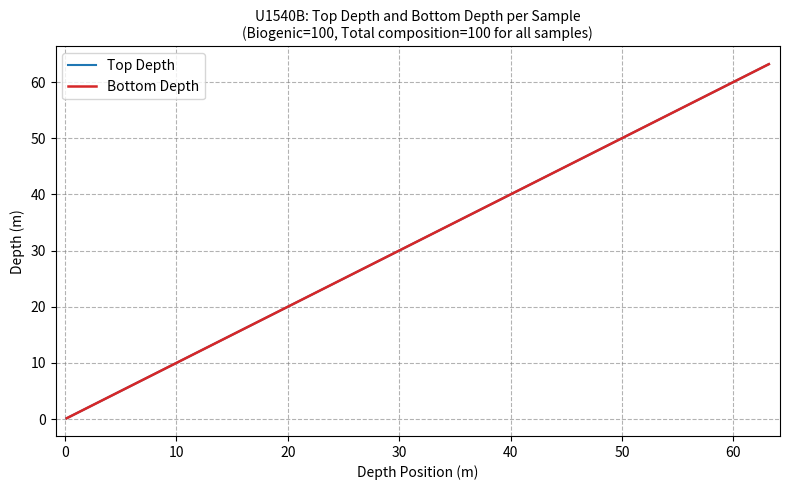

At how many categories does at least one series exceed 29?

2